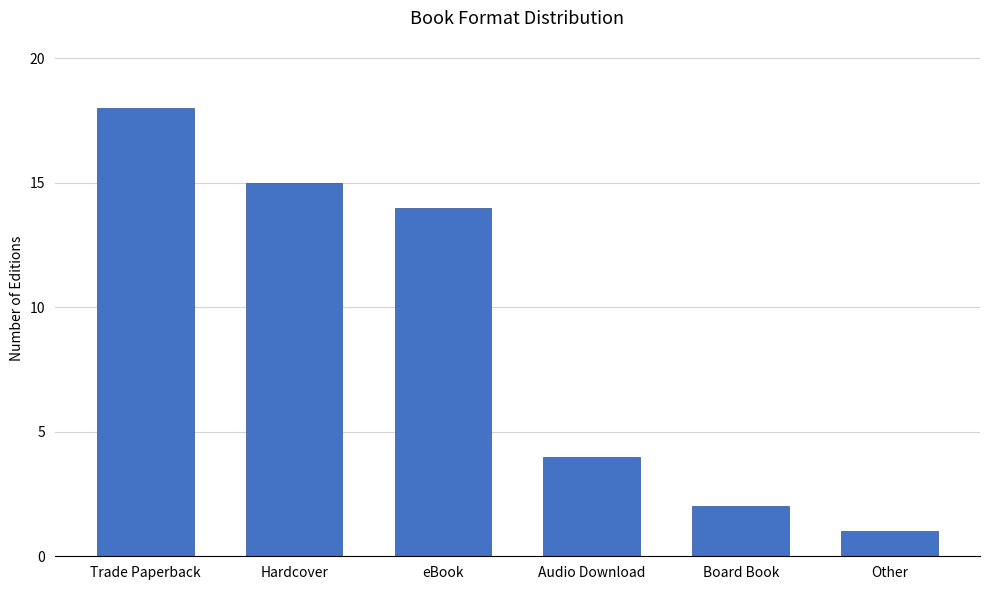

Does the chart contain stacked bars?

No